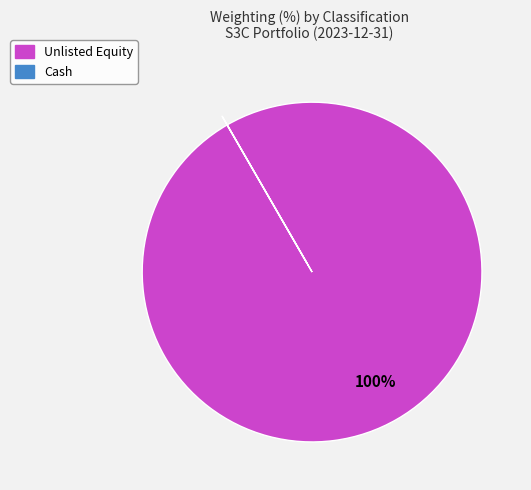

To the nearest percent, what is the difference between the largest and smallest slice percentages?

100%